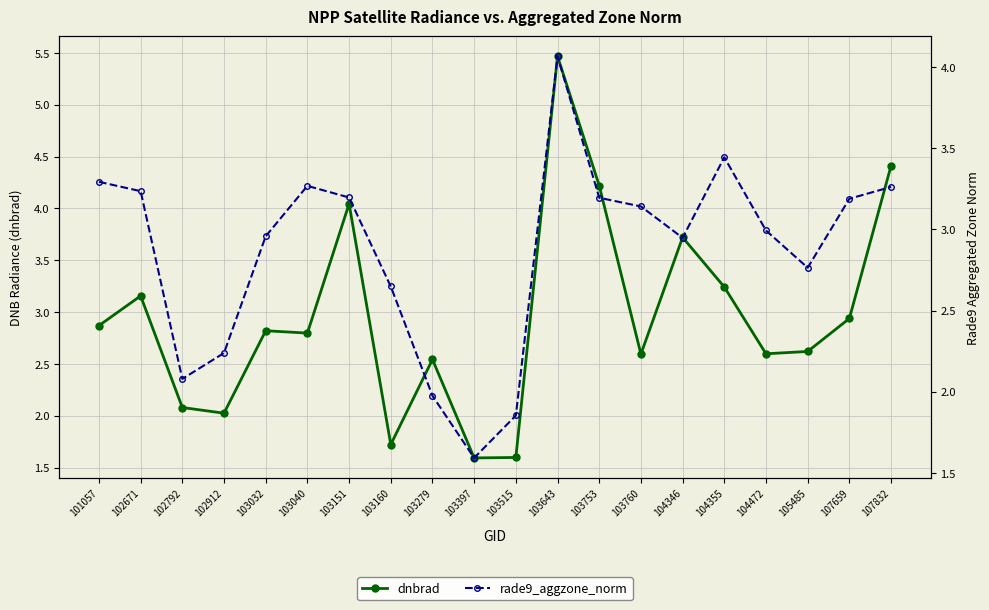

What is the difference between the maximum and second lowest values in the rade9_aggzone_norm series?

2.2